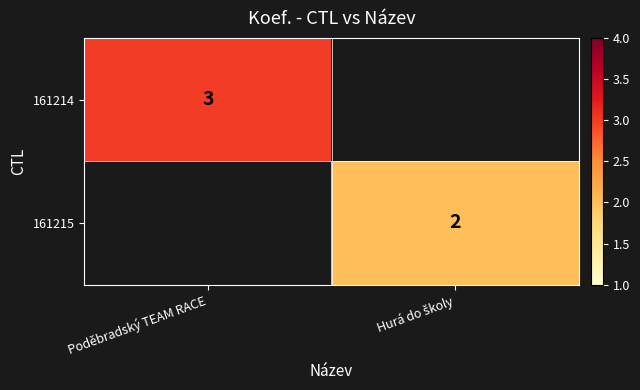

At which label does 161214 reach its peak?

Poděbradský TEAM RACE